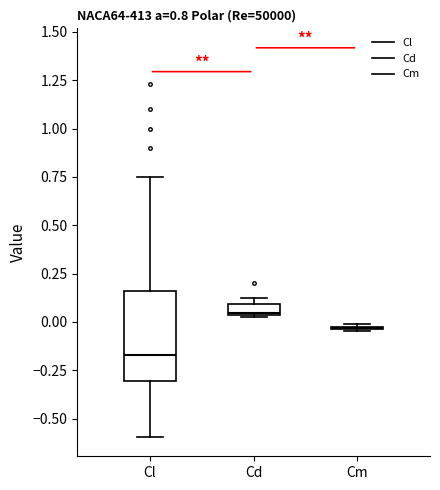

Comparing the boxes themselves (not the whiskers), which one is the tallest?

Cl